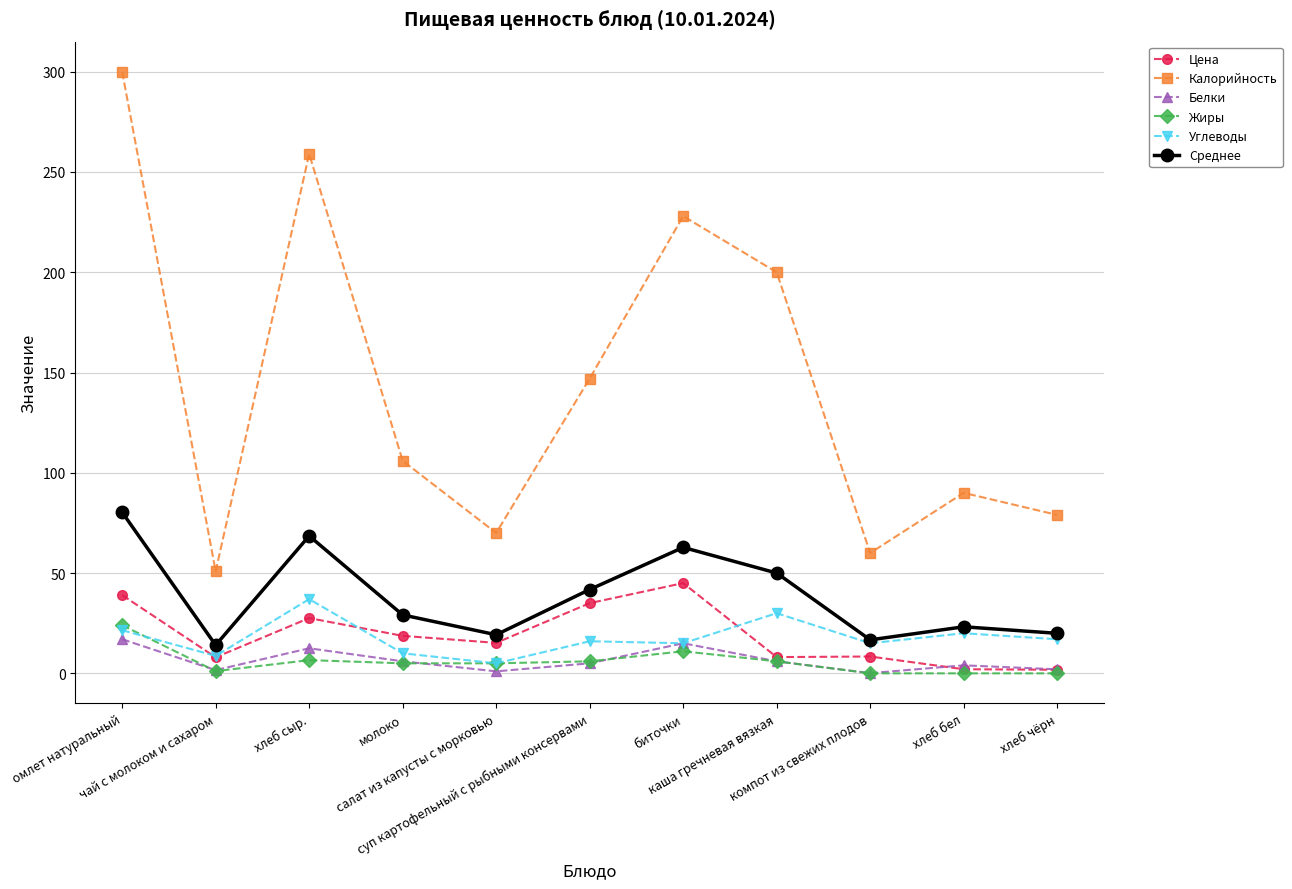

What is the highest value of the Жиры series?

24.0